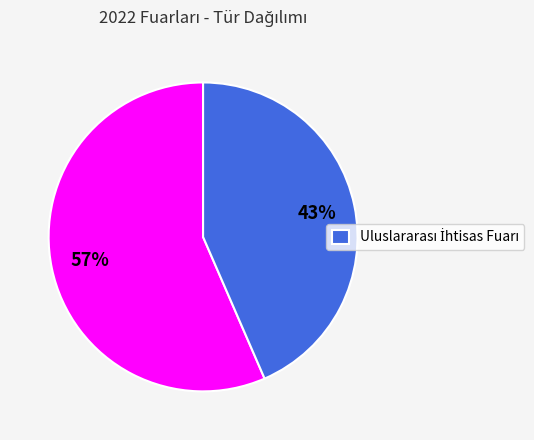

Does any single category account for the majority?

Yes